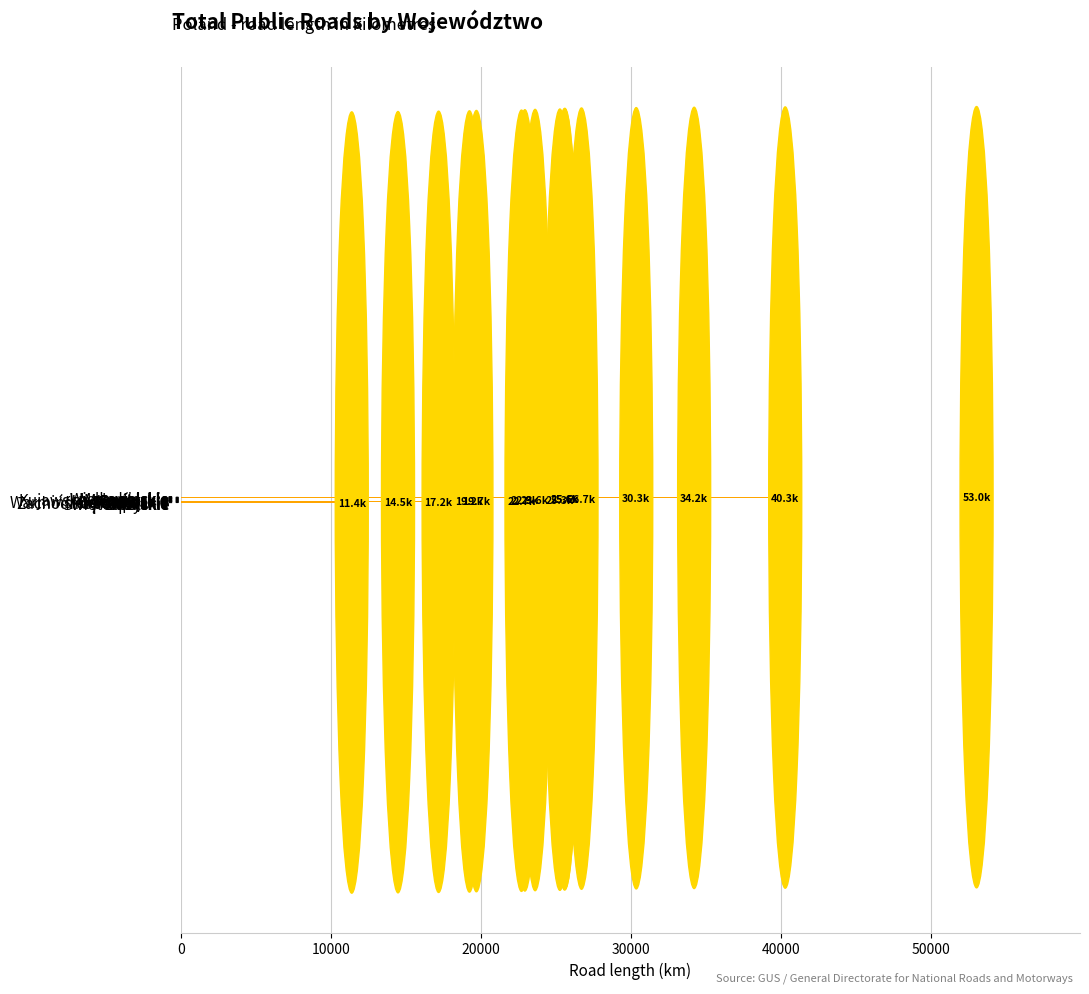

What is the value of the 2nd bar from the top?

40264.1